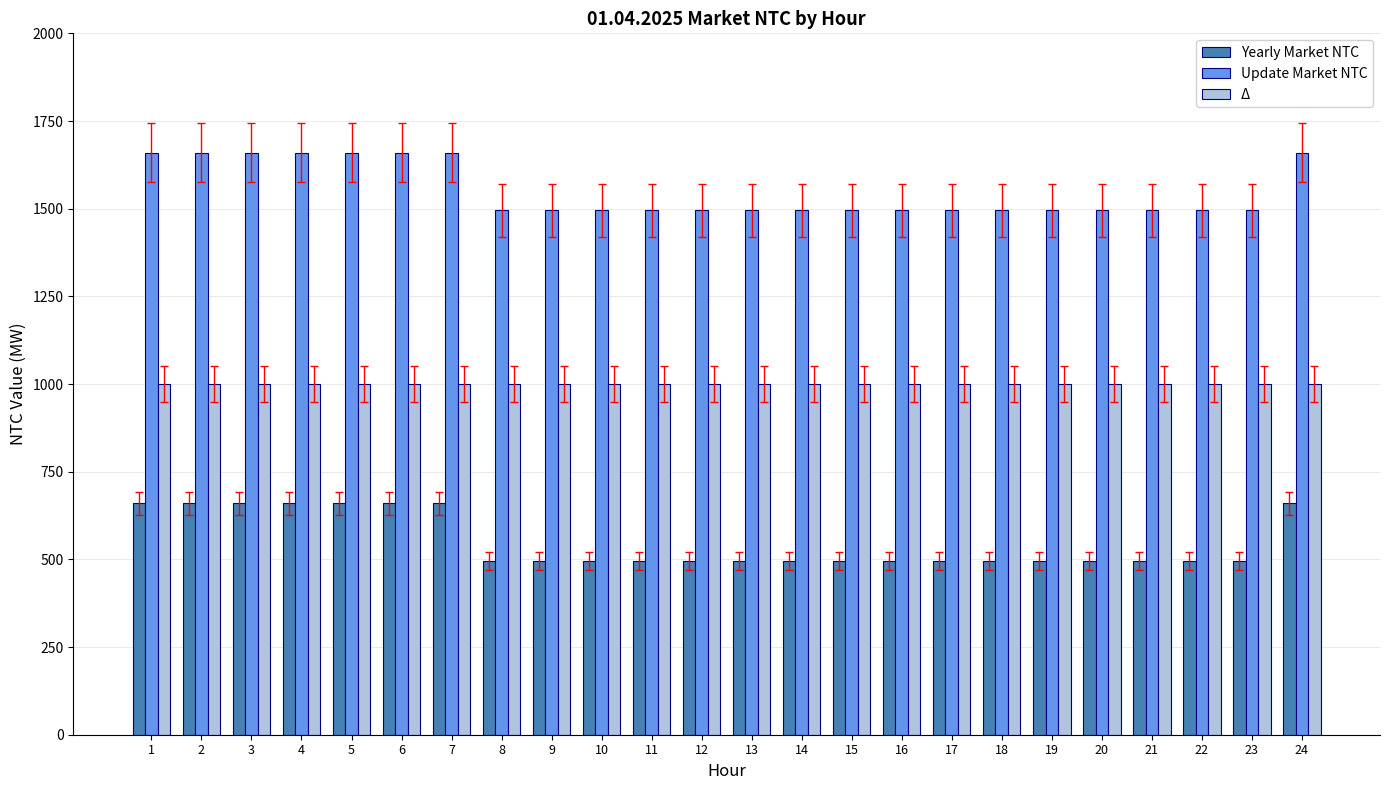

How many groups of bars are there?

24